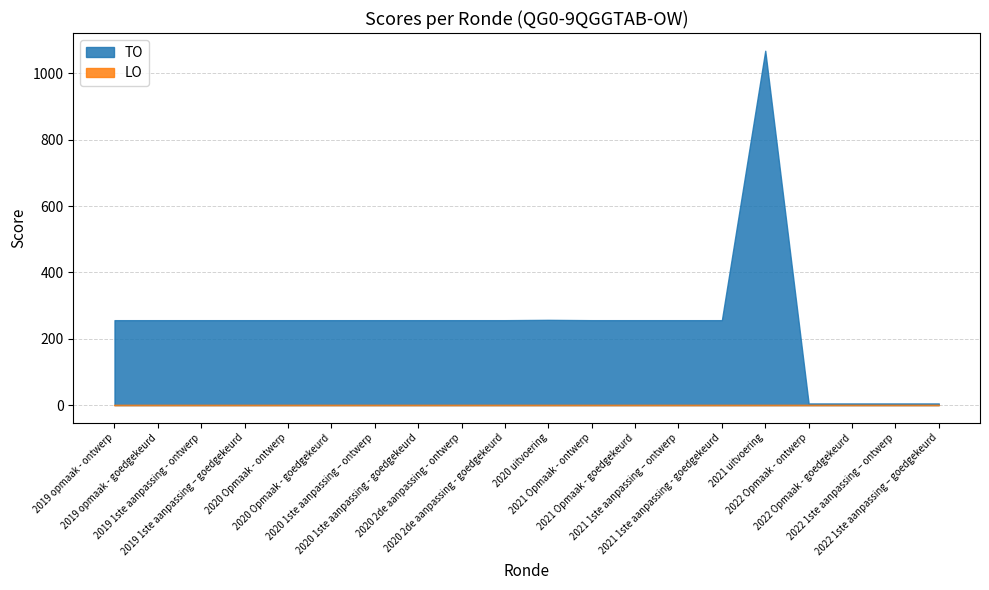

List the labels in order of TO value, smallest first.

2022 Opmaak - ontwerp, 2022 Opmaak - goedgekeurd, 2022 1ste aanpassing – ontwerp, 2022 1ste aanpassing – goedgekeurd, 2019 opmaak - ontwerp, 2019 opmaak - goedgekeurd, 2019 1ste aanpassing - ontwerp, 2019 1ste aanpassing – goedgekeurd, 2020 Opmaak - ontwerp, 2020 Opmaak - goedgekeurd, 2020 1ste aanpassing – ontwerp, 2020 1ste aanpassing - goedgekeurd, 2020 2de aanpassing - ontwerp, 2020 2de aanpassing - goedgekeurd, 2021 Opmaak - ontwerp, 2021 Opmaak - goedgekeurd, 2021 1ste aanpassing – ontwerp, 2021 1ste aanpassing - goedgekeurd, 2020 uitvoering, 2021 uitvoering